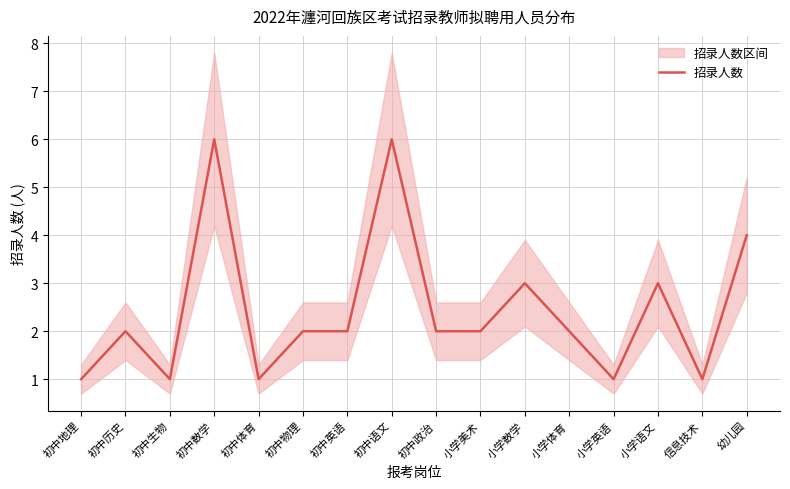

At which category does the chart reach its minimum across all series?

初中地理